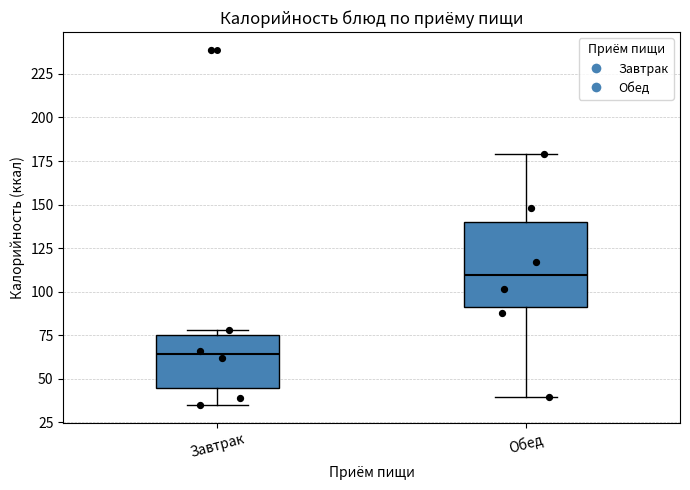

Which box's median line is the highest?

Обед